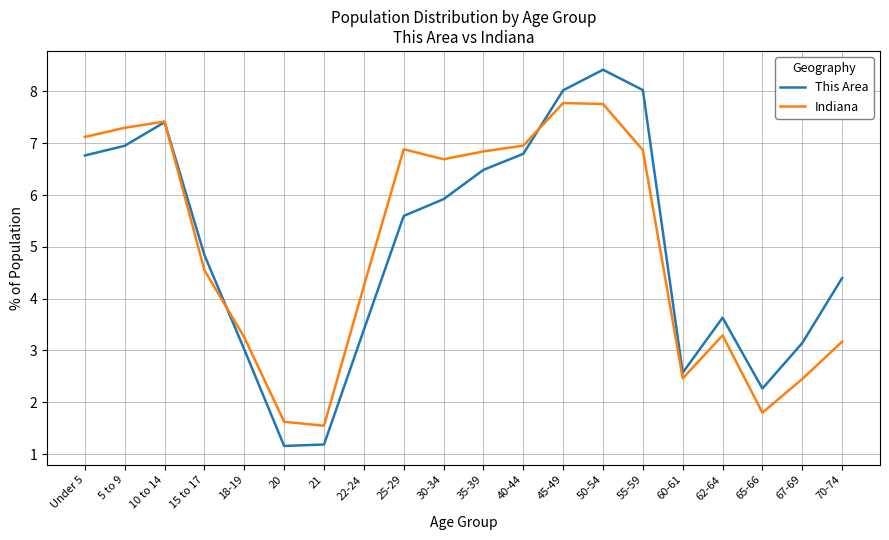

Where is Indiana nearest to the value 4?

22-24